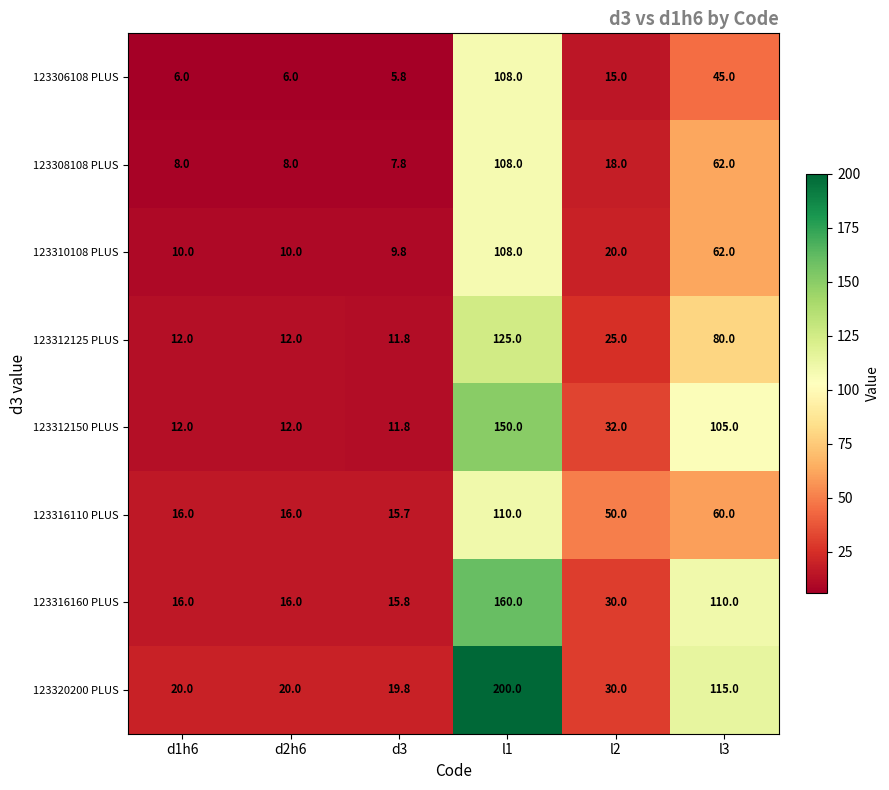

What is the greatest value displayed?

200.0